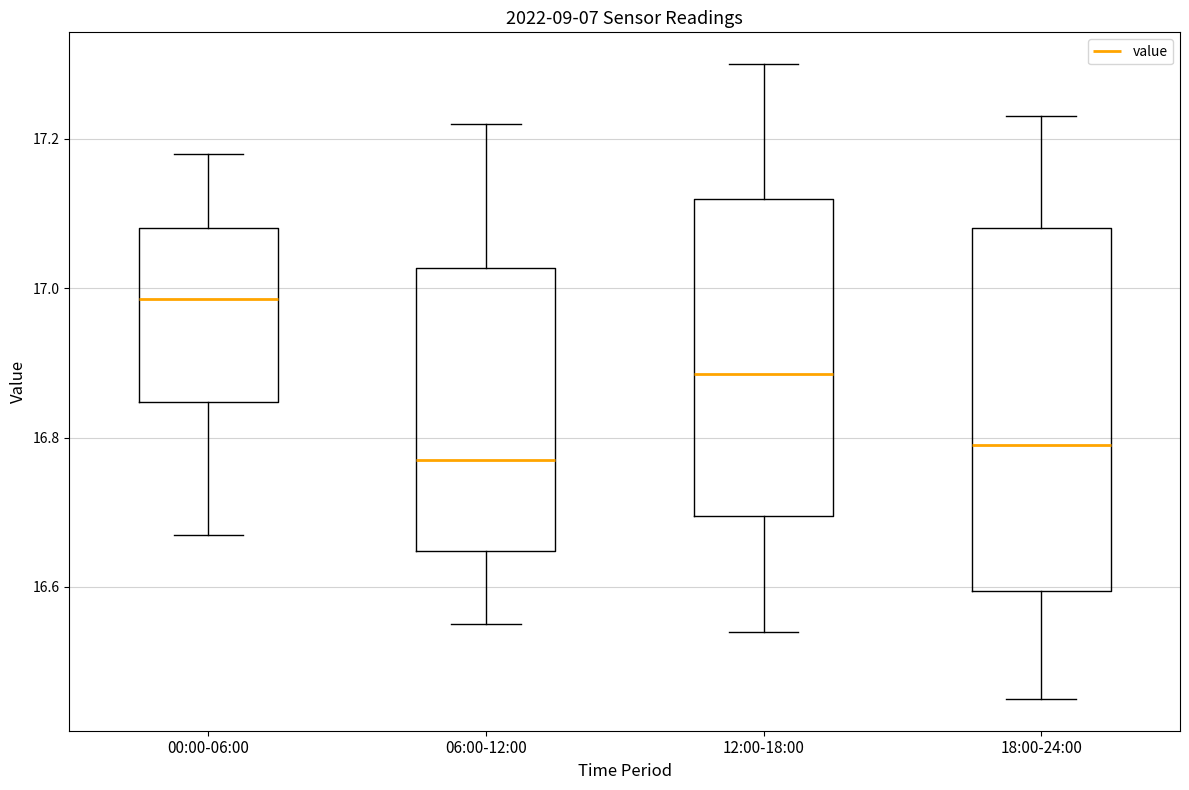

Which box is the tallest, from its lower edge to its upper edge?

18:00-24:00